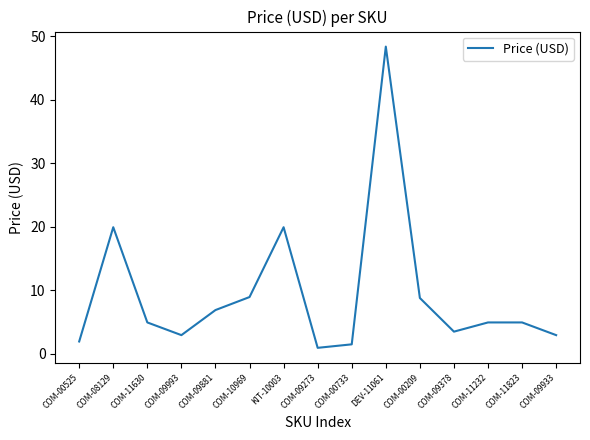

Which label corresponds to the largest value in the chart?

DEV-11061